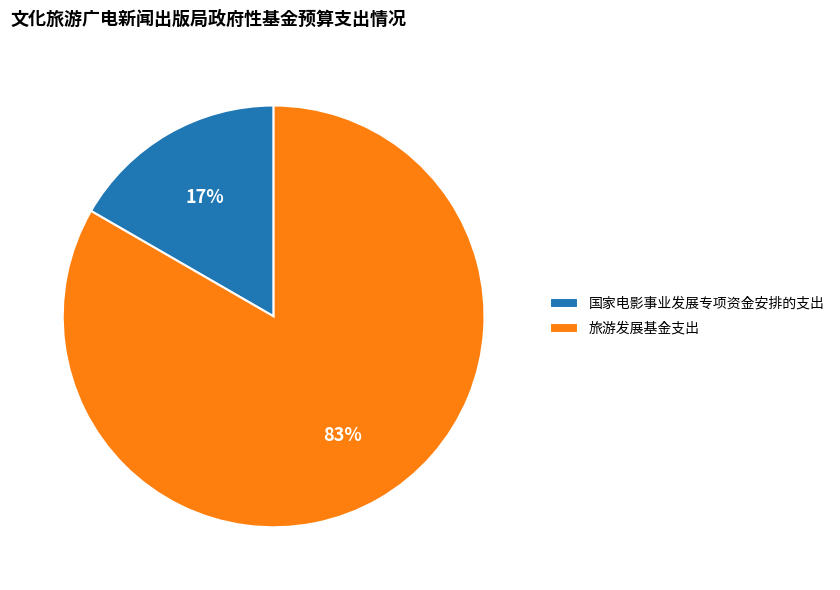

To the nearest percent, what is the combined percentage of 国家电影事业发展专项资金安排的支出 and 旅游发展基金支出?

100%